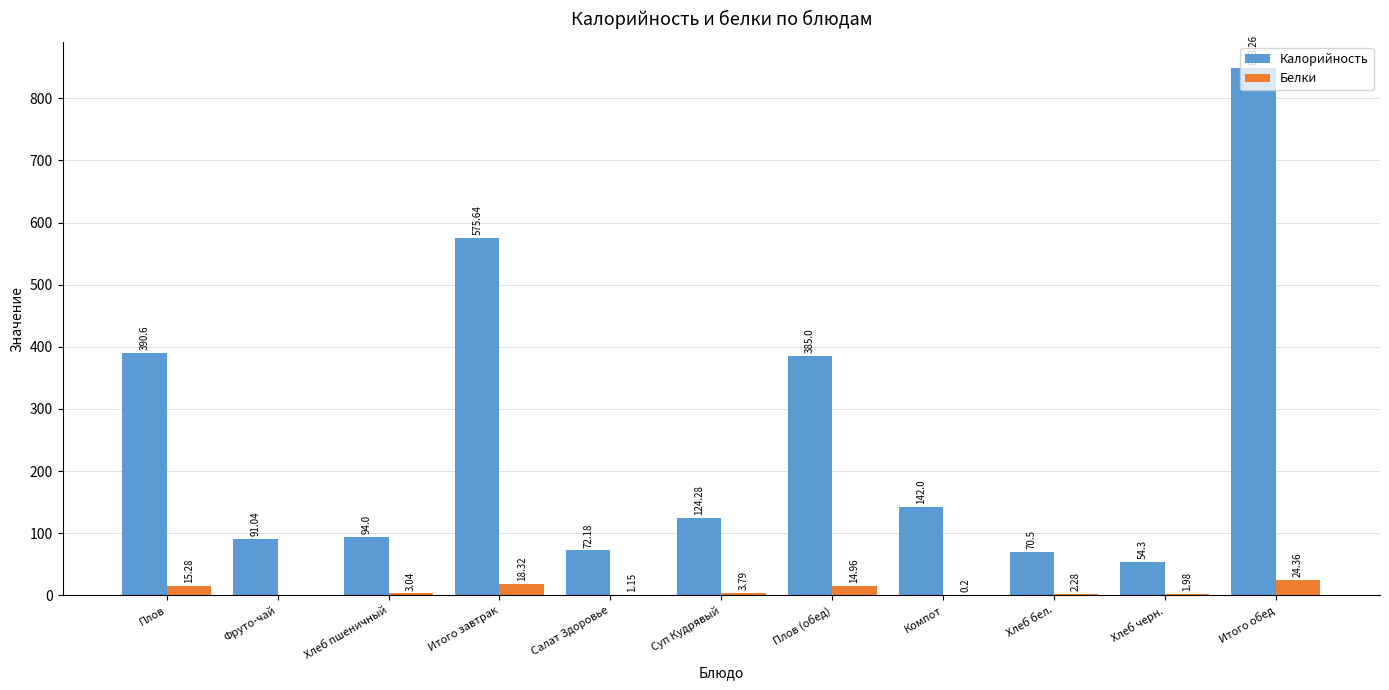

Is it true that Калорийность equals 124.3 at Суп Кудрявый?

True